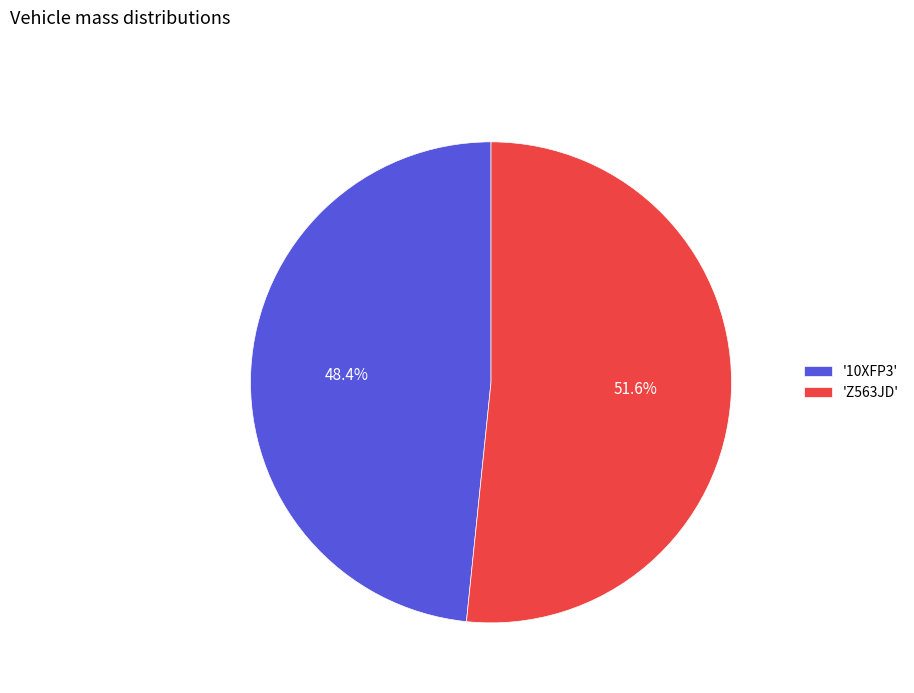

What percentage is NOT represented by '10XFP3'?

51.6%